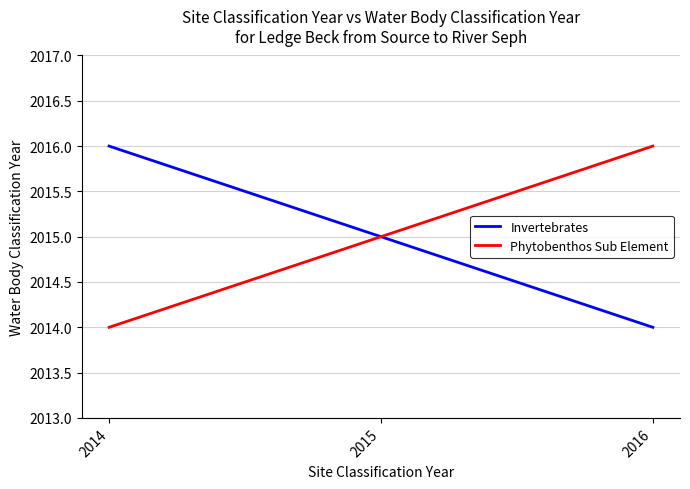

How many lines are shown in the chart?

2